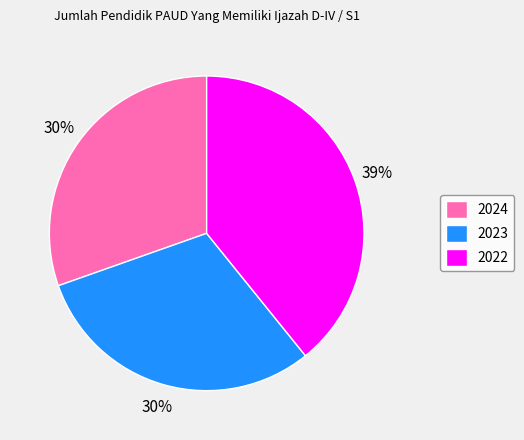

Combined, do 2024 and 2023 account for over 50%?

Yes